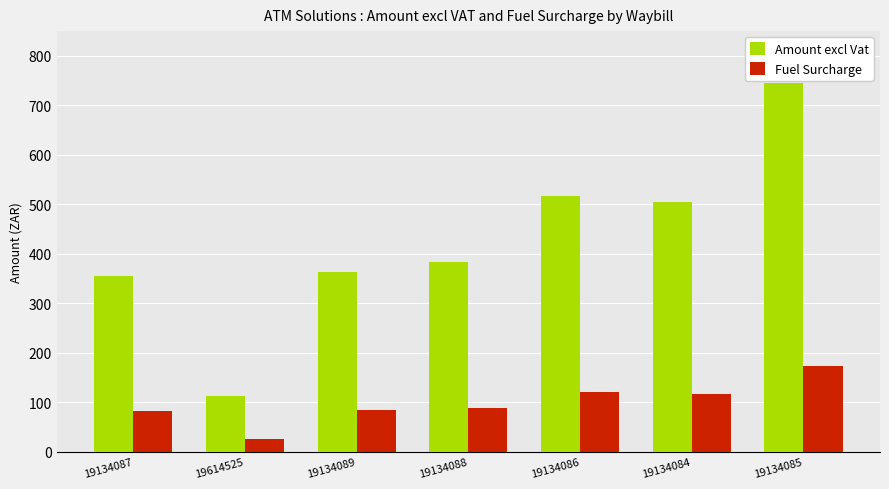

At 19614525, list the series in order from smallest to largest.

Fuel Surcharge, Amount excl Vat